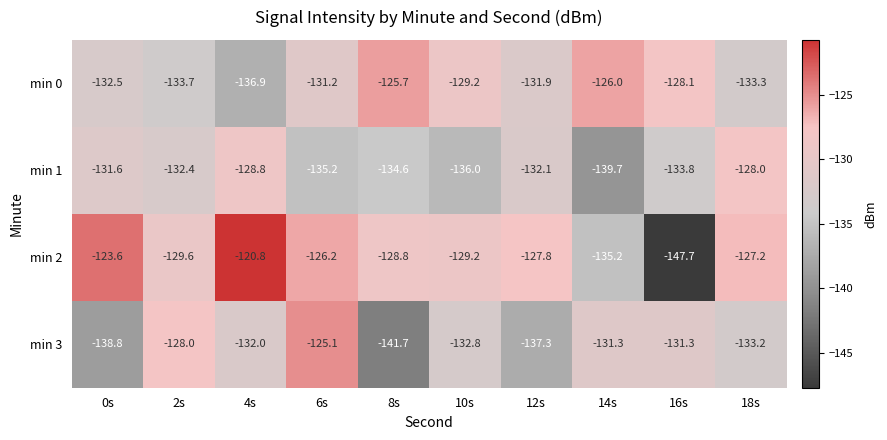

What is the approximate value of min 3 at 12s?

-137.3